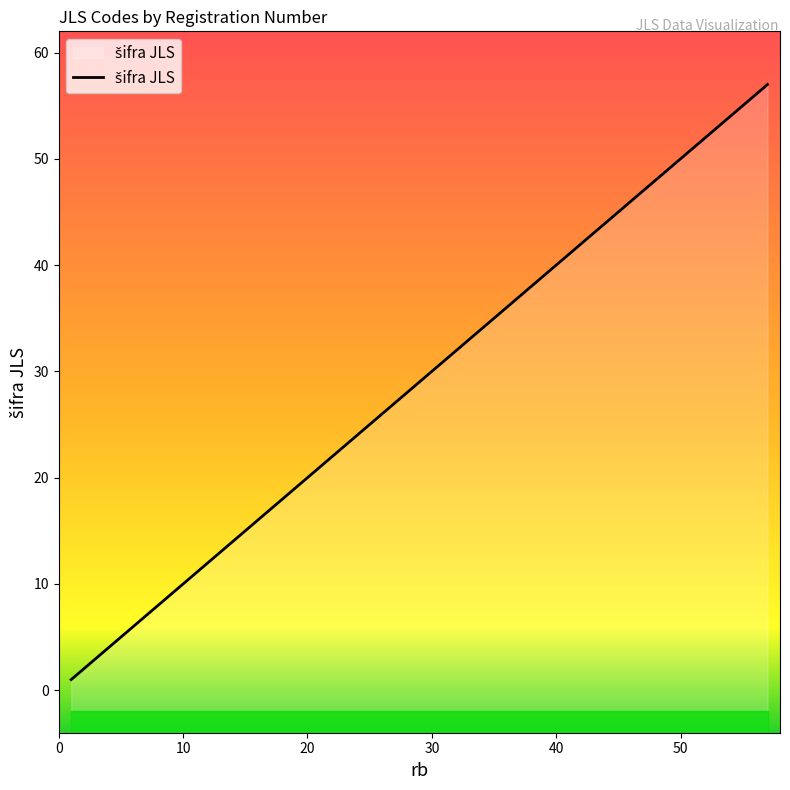

How many values exceed 35?

19